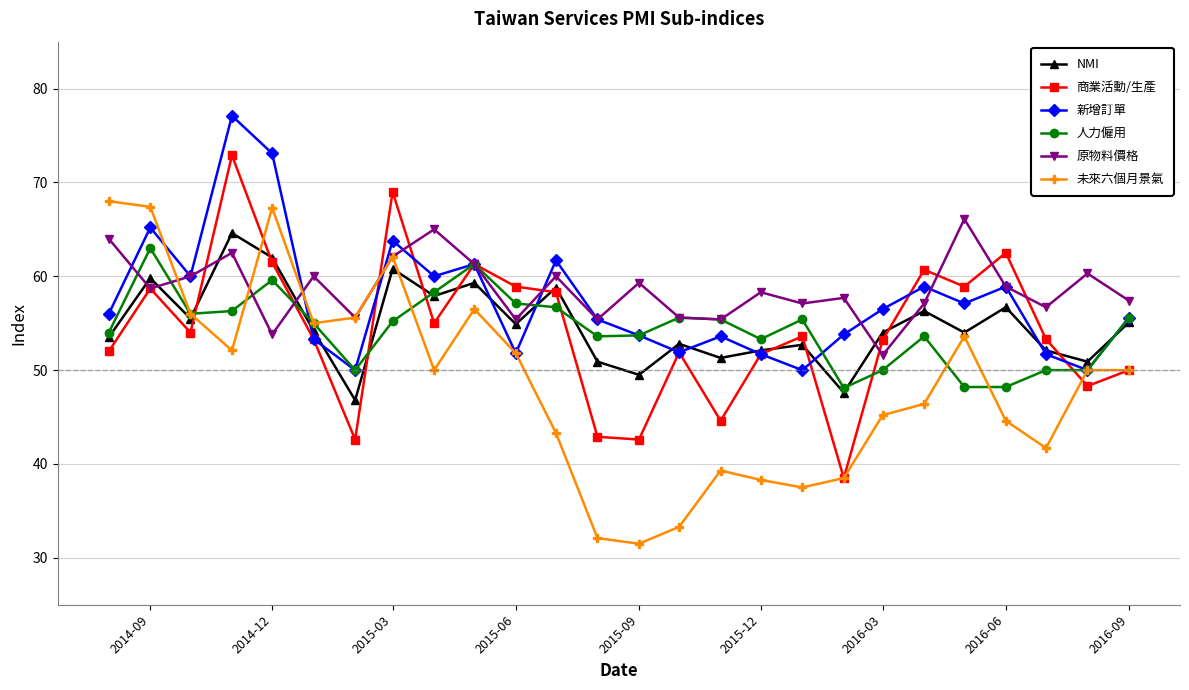

What is the minimum value shown in the chart?

31.5